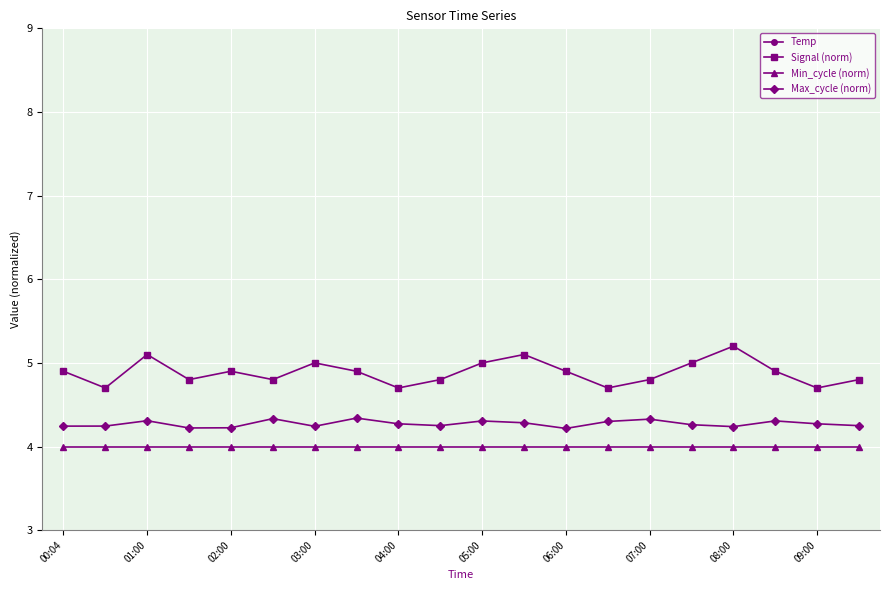

What value does the Max_cycle (norm) series have at 11?

4.3